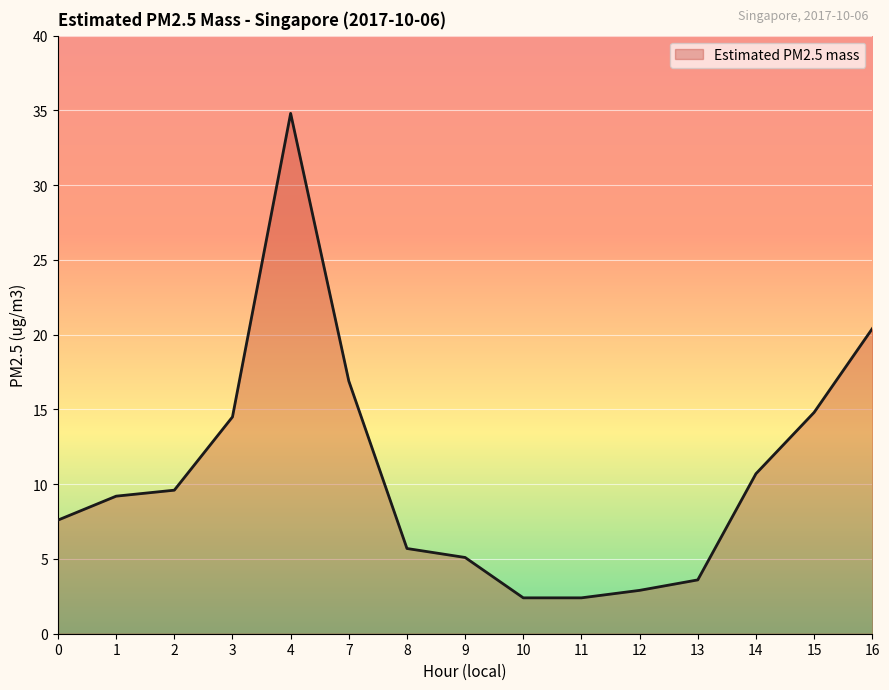

The chart shows a value of 18.3 at 14. True or false?

False